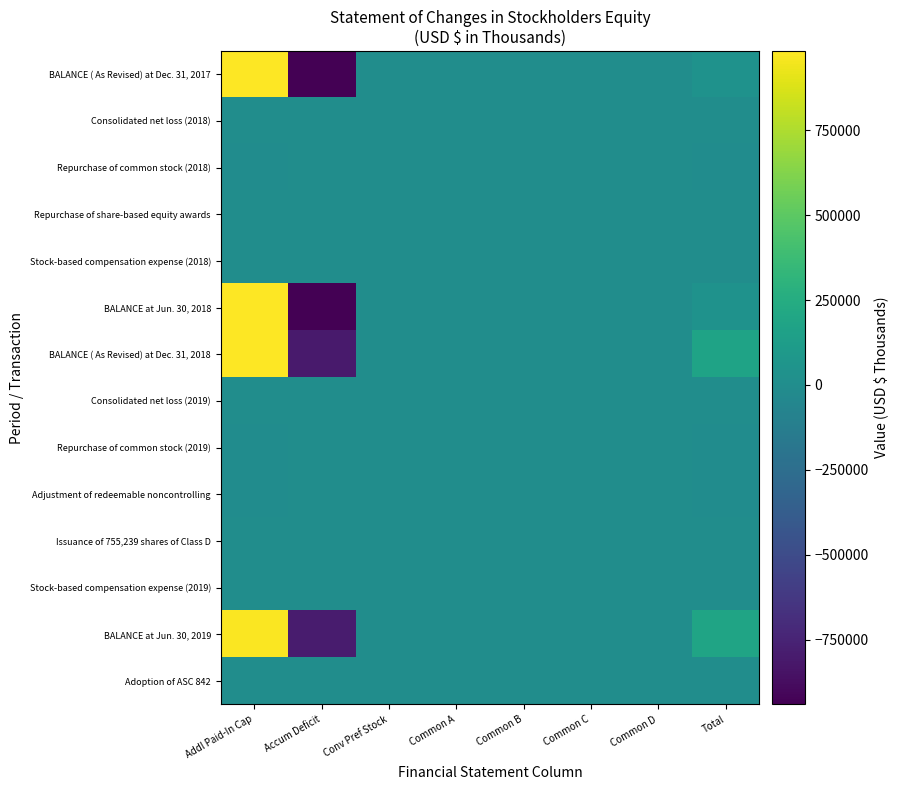

Count the number of categories in the chart.

8